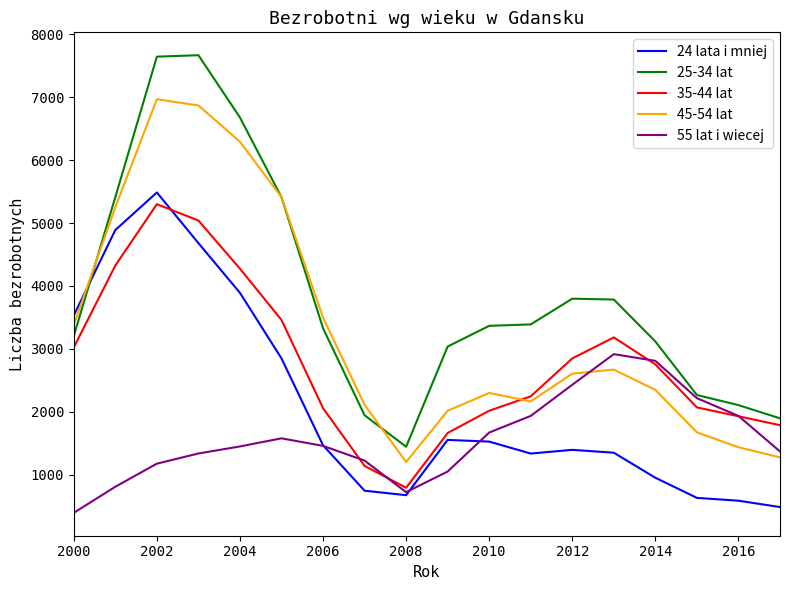

What is the greatest value displayed?

7670